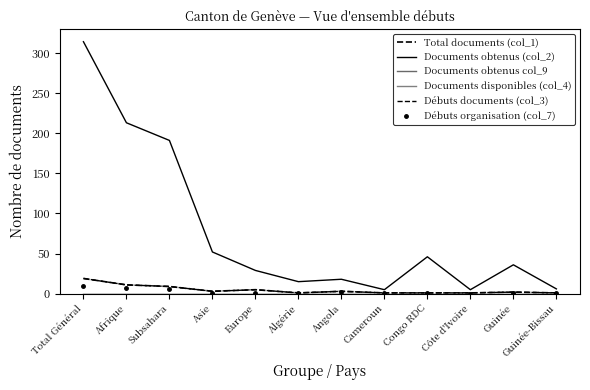

True or false: Documents obtenus (col_2) has more than 1 interior local peaks.

True